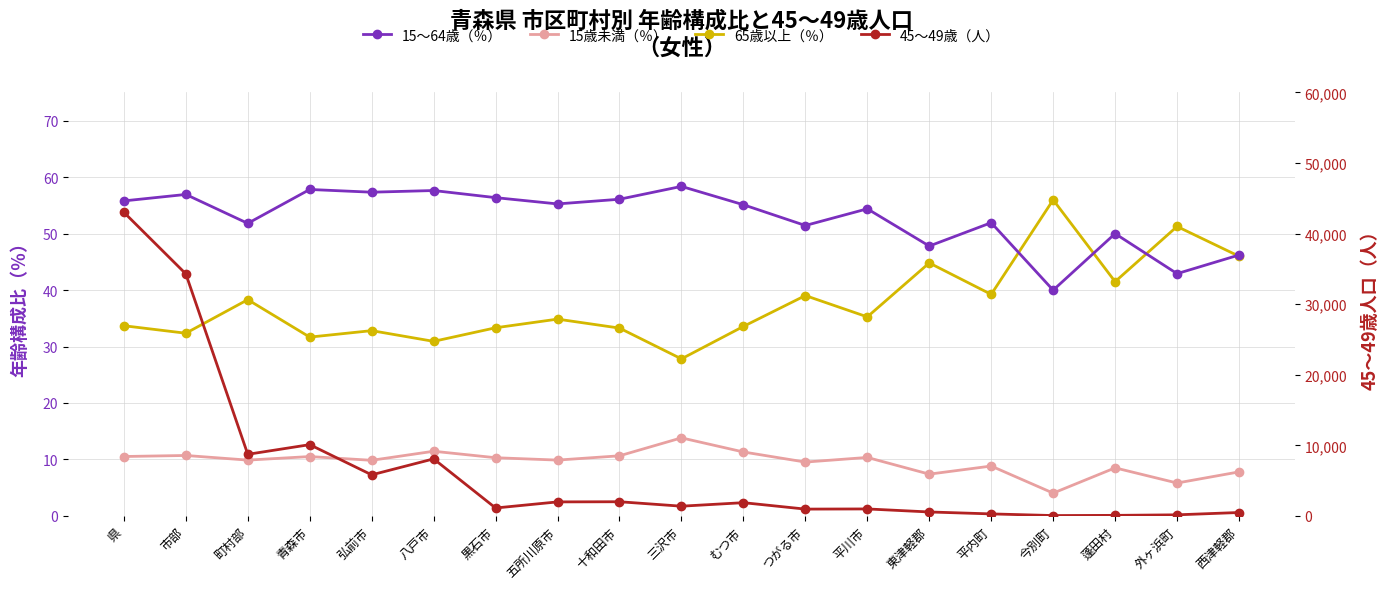

Which category has the highest value in the 15歳未満（％） series?

三沢市